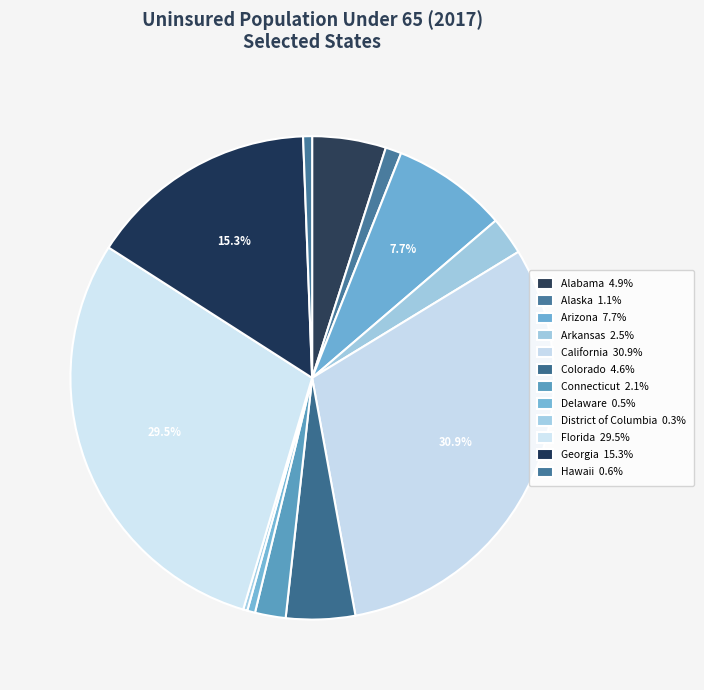

True or false: Hawaii accounts for 1% of the total.

True